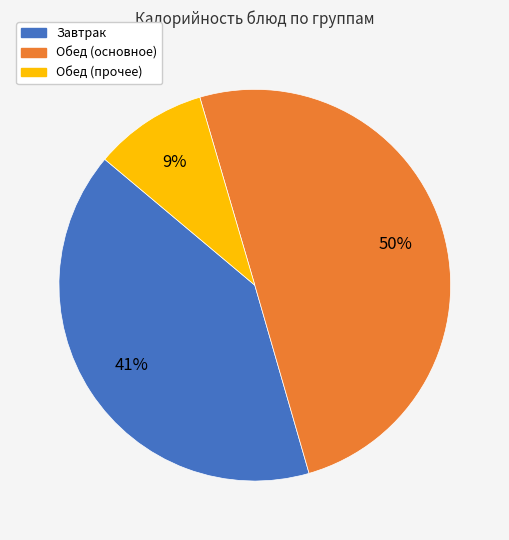

Which has a higher value, Завтрак or Обед (основное)?

Обед (основное)